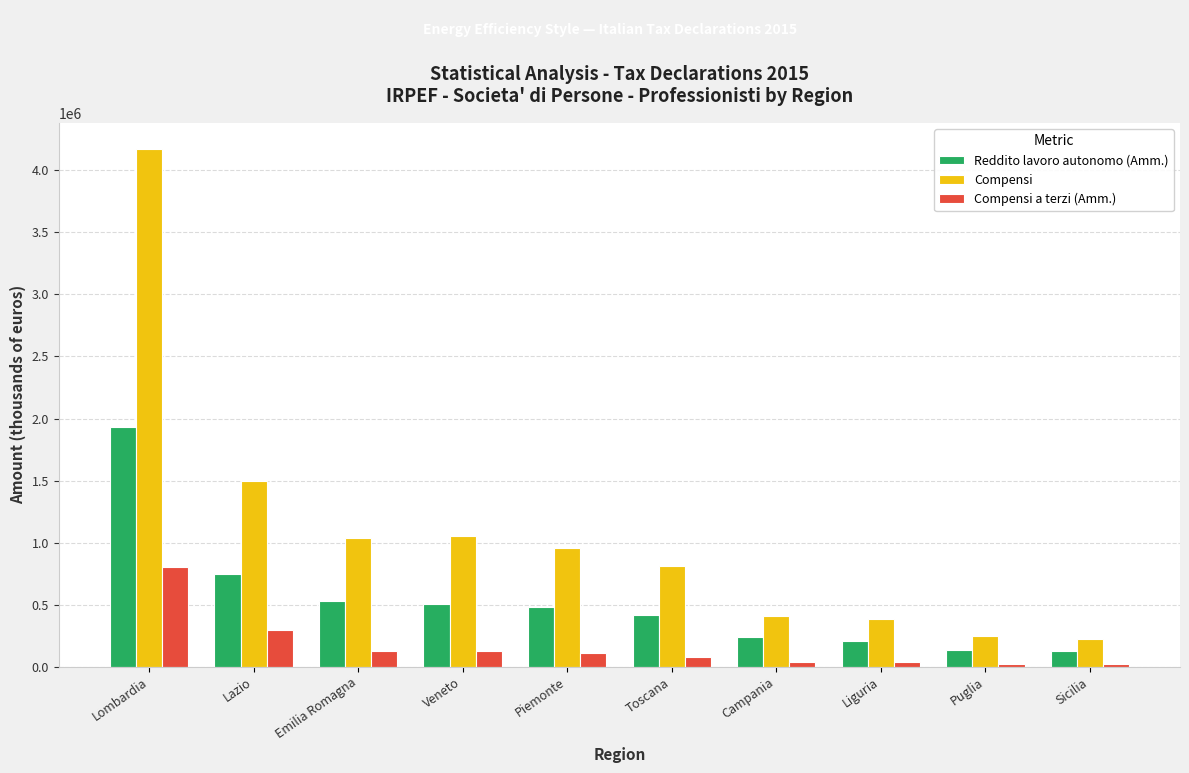

What is the spread (max minus min) of values at Sicilia?

204836